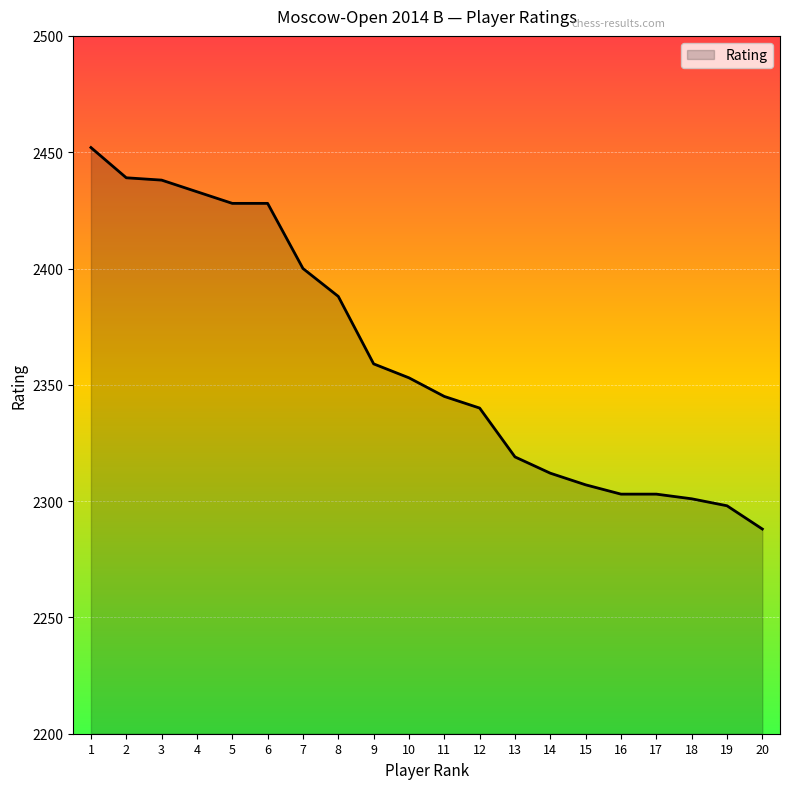

Which has a higher value, 15 or 10?

10